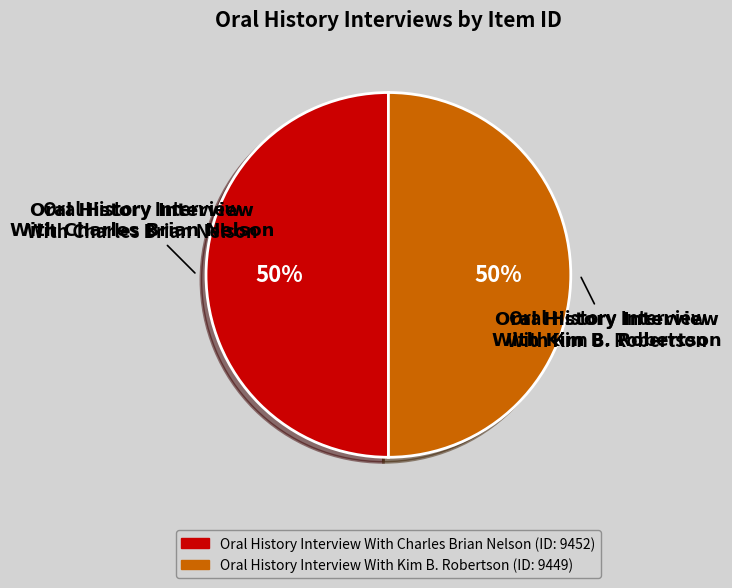

What percentage is the Oral History Interview With Kim B. Robertson slice, to the nearest percent?

50%